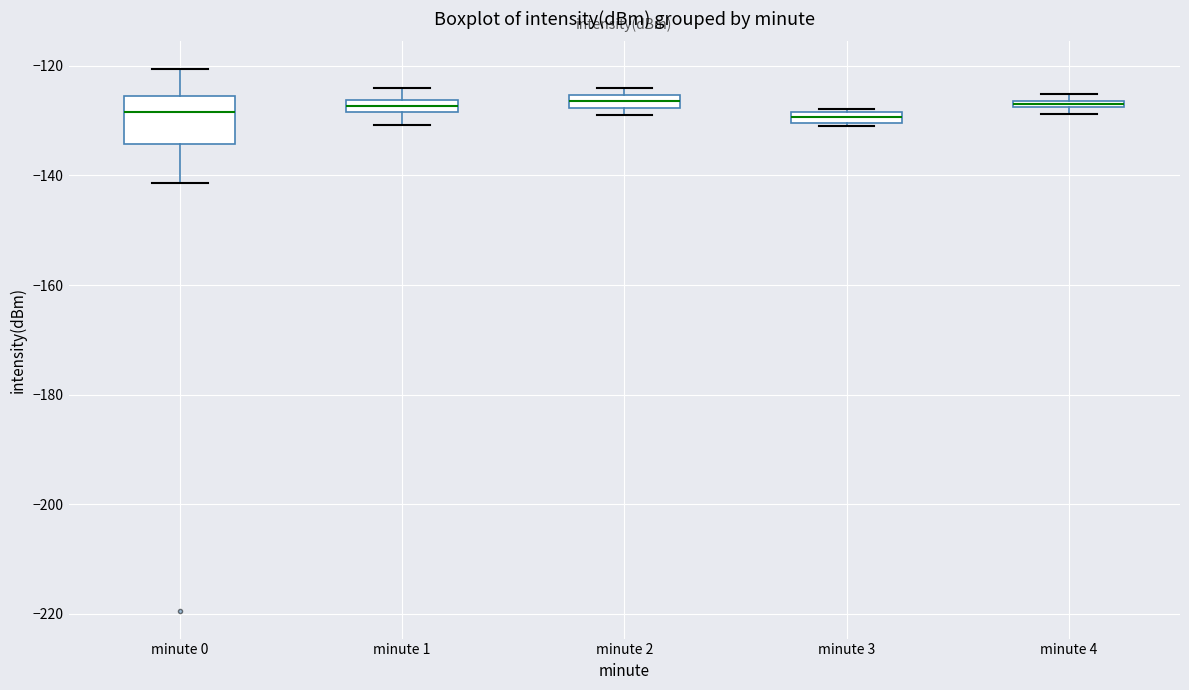

Comparing the boxes themselves (not the whiskers), which one is the tallest?

minute 0